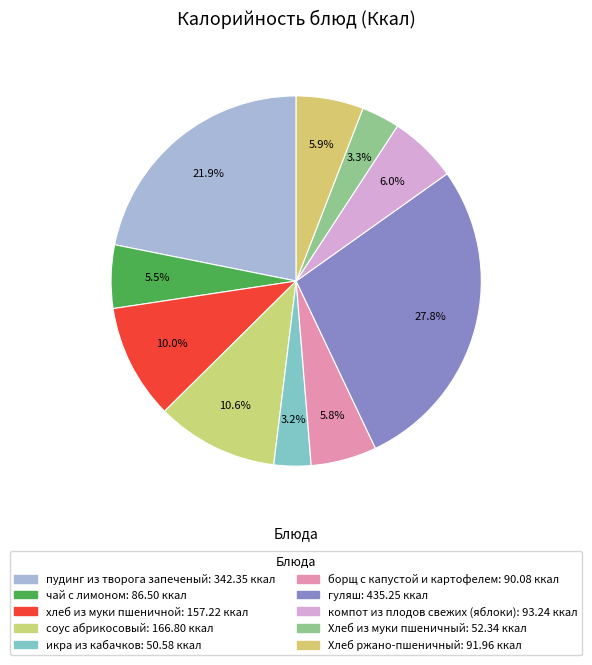

To the nearest percent, what portion does Хлеб из муки пшеничный represent?

3%